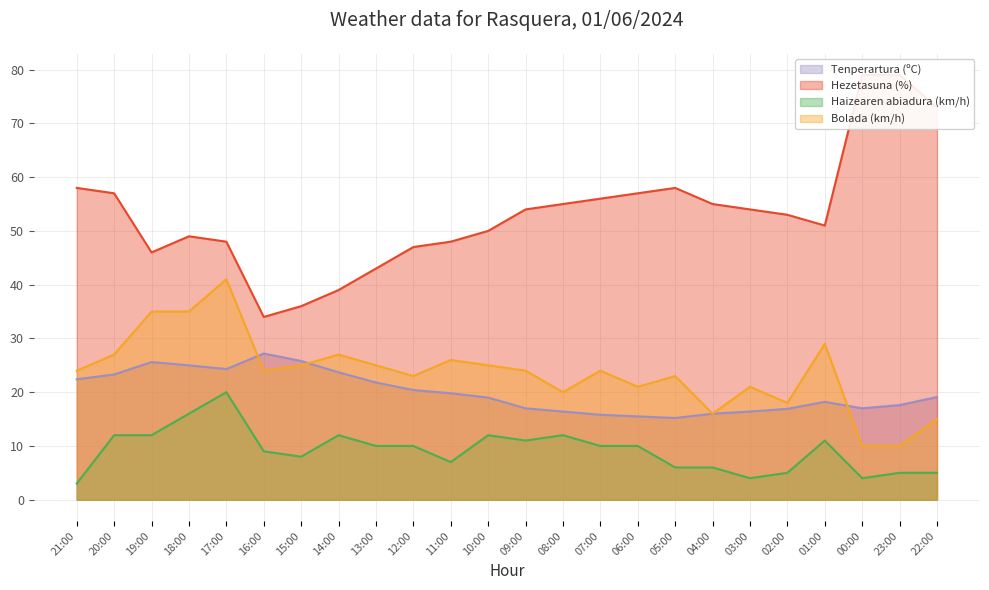

What is the maximum value for Bolada (km/h)?

41.0